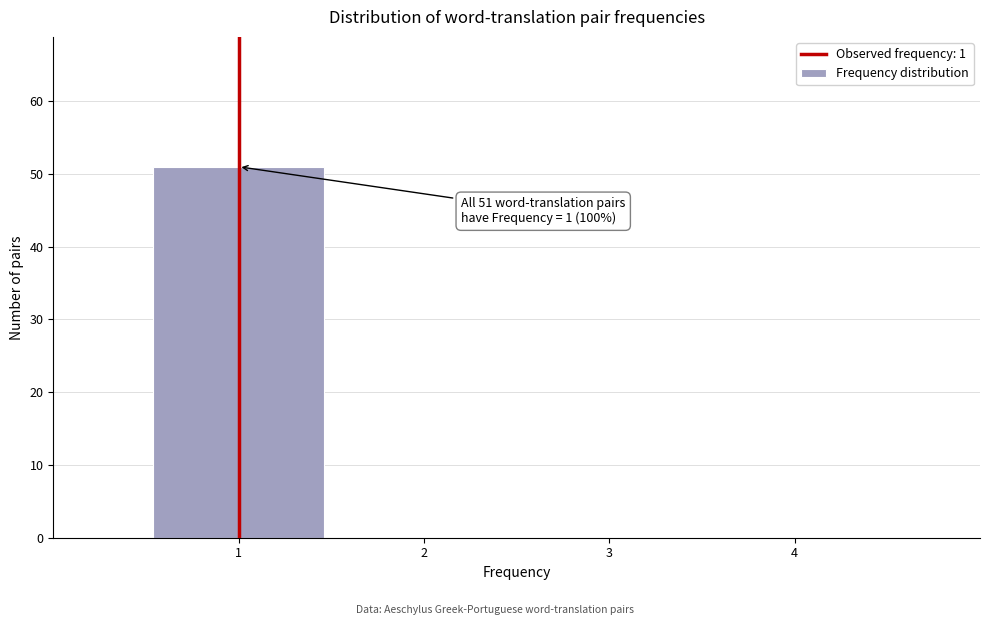

Which range on the x-axis has the tallest bar?

0.5 to 1.5